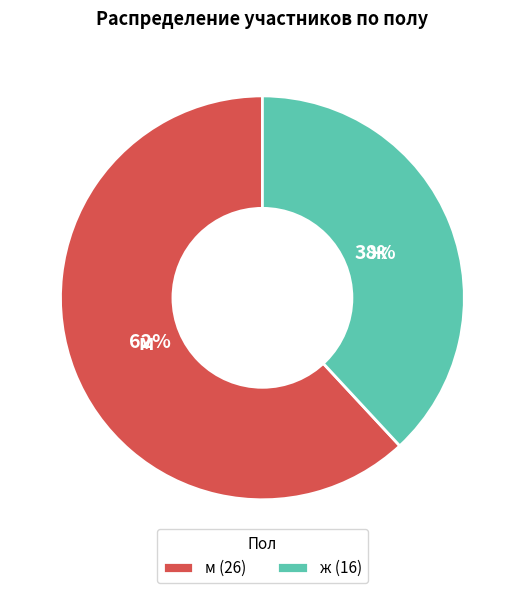

The ж slice represents 38% of the pie. True or false?

True